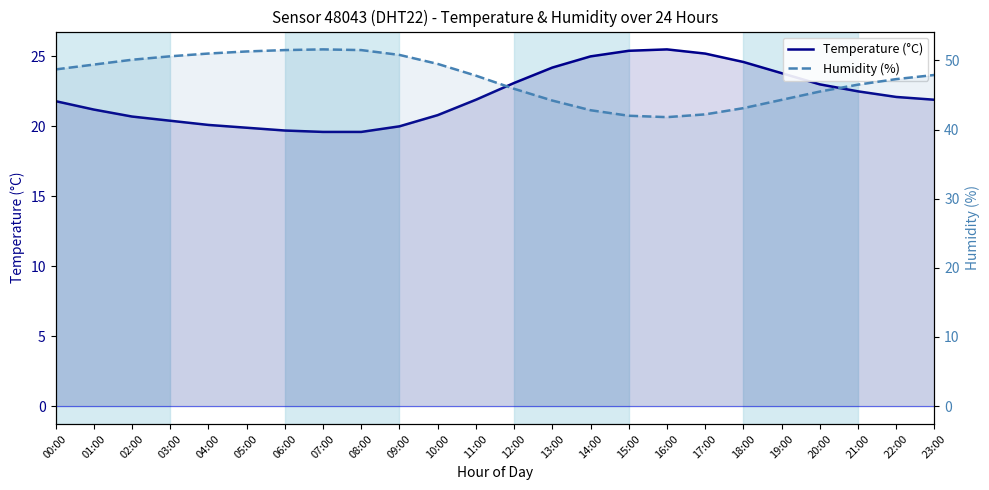

What is the total value across all series at 13:00?

68.4